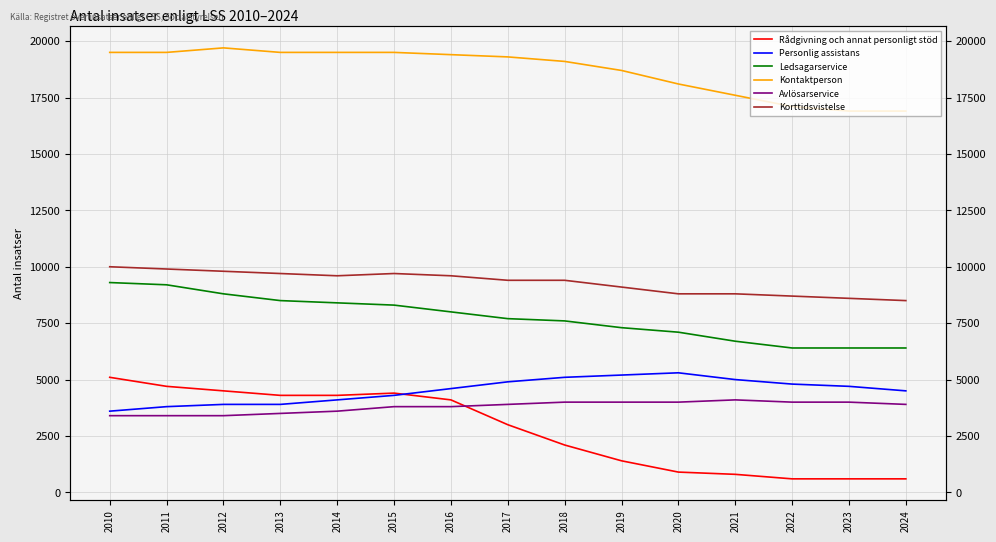

What are all the series names shown in the legend?

Rådgivning och annat personligt stöd, Personlig assistans, Ledsagarservice, Kontaktperson, Avlösarservice, Korttidsvistelse